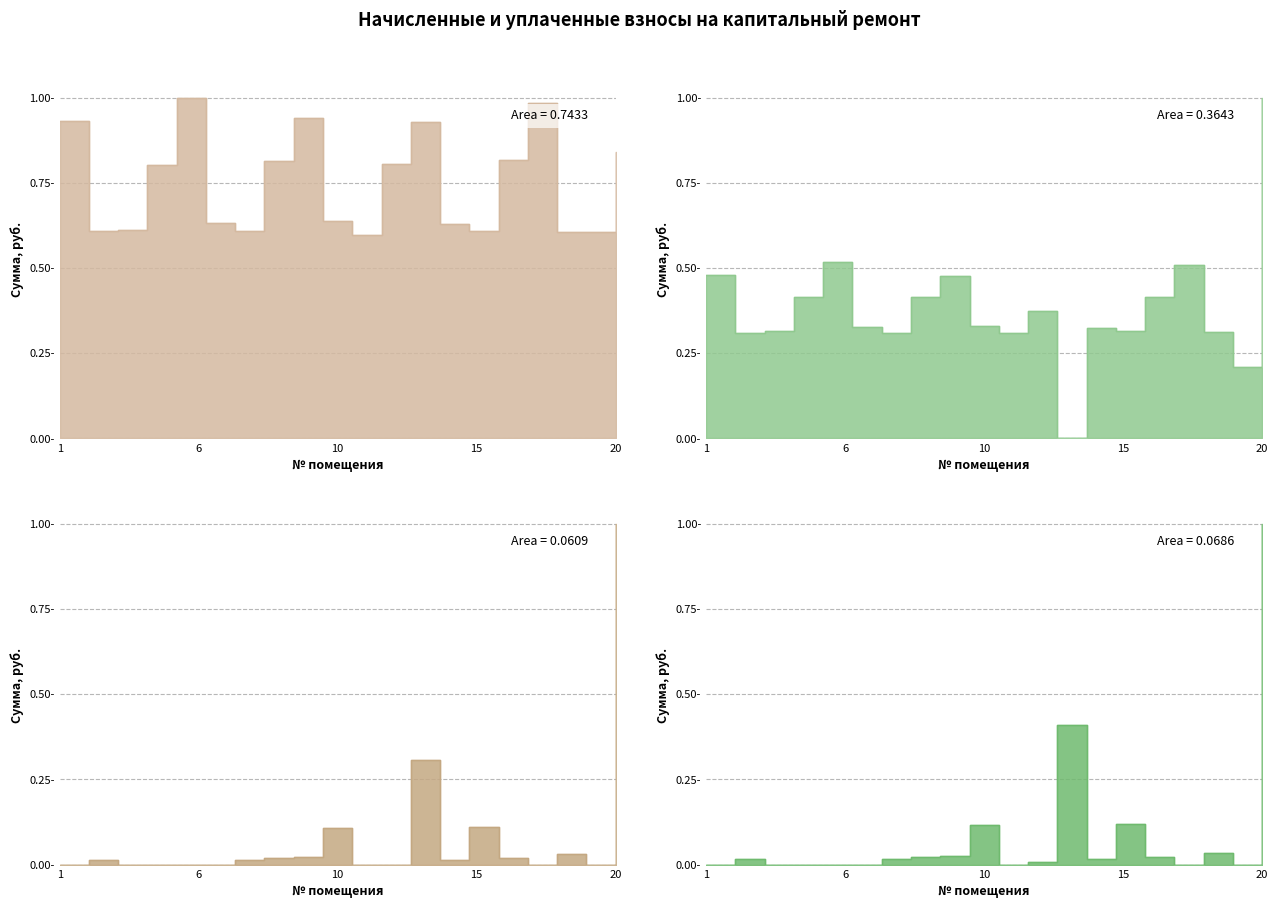

What value does the уплачено series have at 14?

0.3